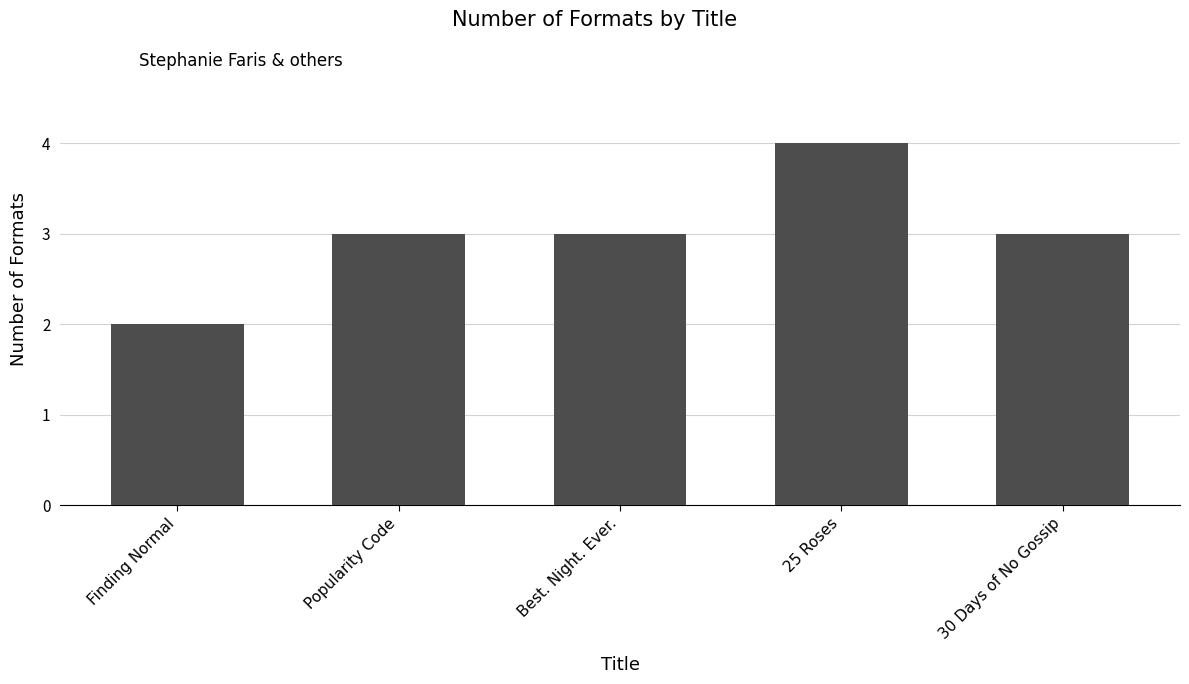

What is the value of the 3rd bar from the left?

3